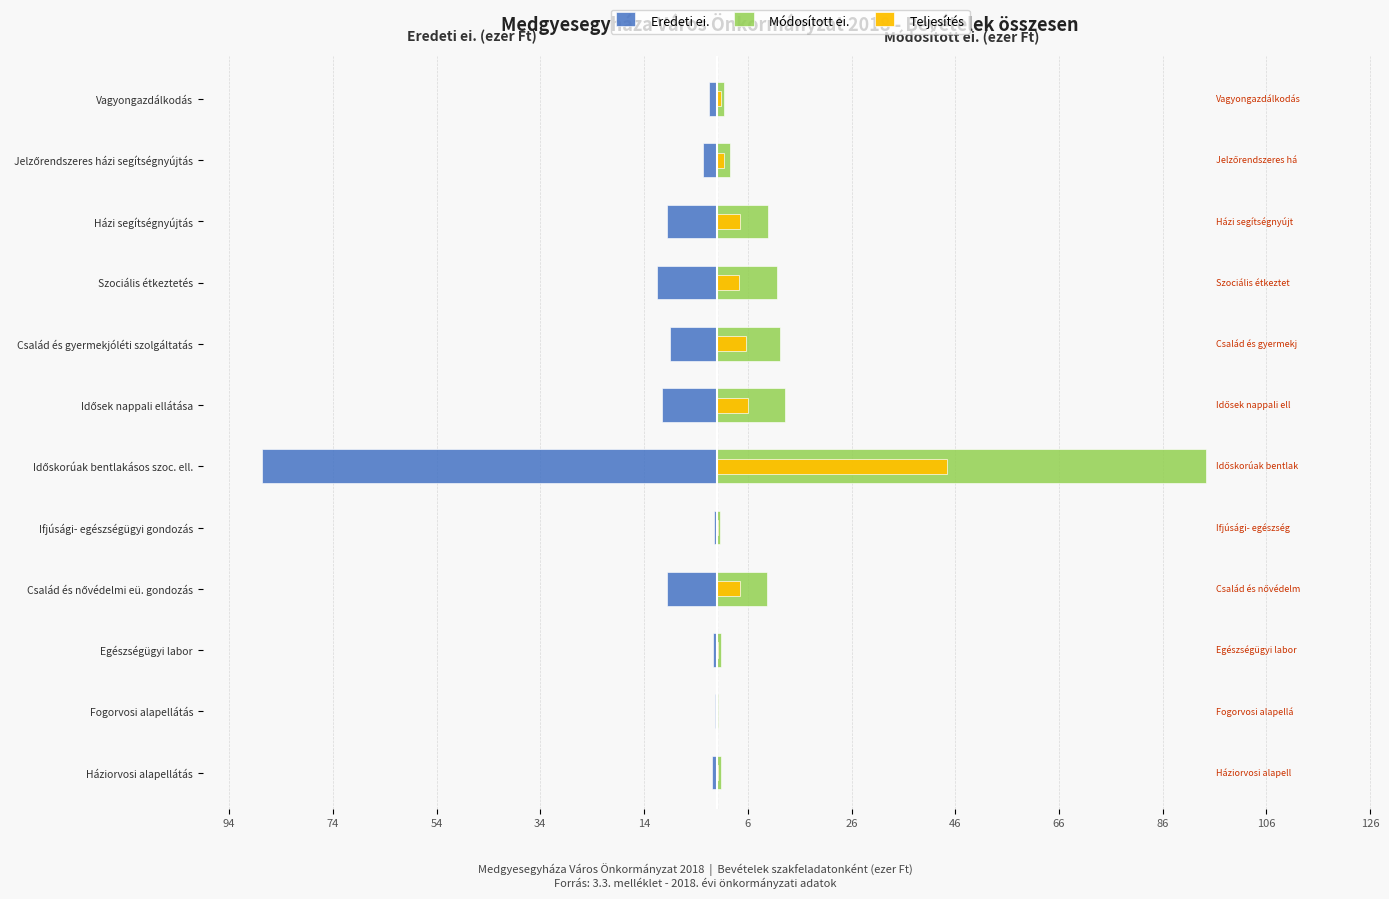

Reading left to right, what are all the values shown in this chart?

Eredeti ei.: -0.9	-0.3	-0.7	-9.5	-0.6	-87.6	-10.6	-8.9	-11.5	-9.5	-2.6	-1.4
Módosított ei.: 0.9	0.3	0.8	9.7	0.6	94.4	13.2	12.2	11.7	9.9	2.6	1.4
Teljesítés: 0.3	0.1	0.3	4.5	0.2	44.3	6.1	5.7	4.4	4.5	1.3	0.9